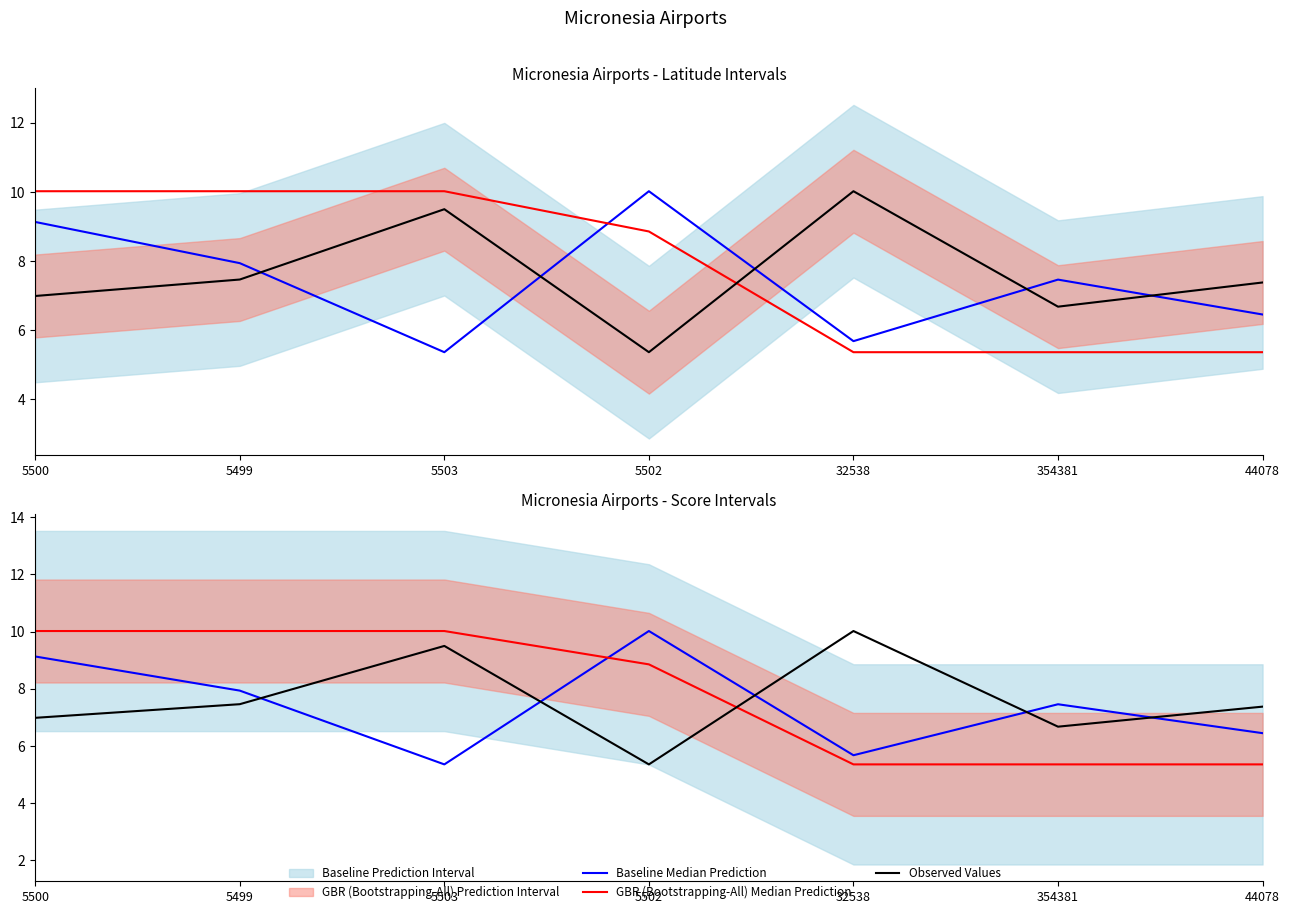

What is the value of the GBR (Bootstrapping-All) Median Prediction point at the 4th from the left?

8.9